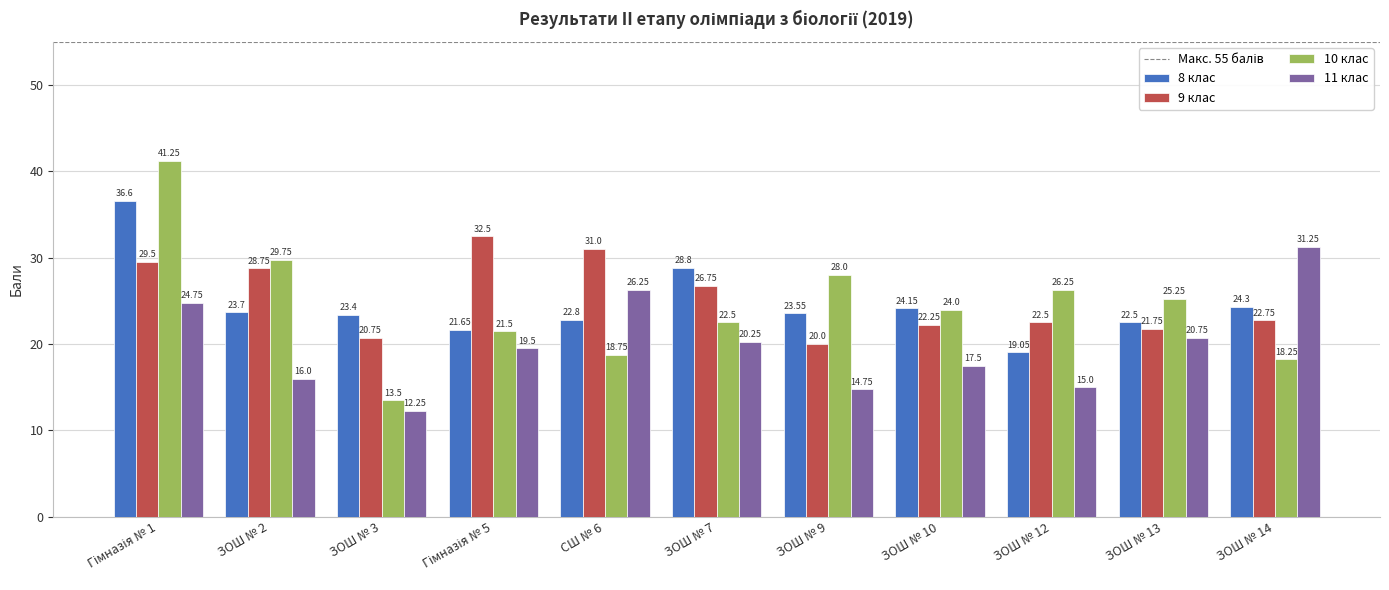

Rank the series at ЗОШ № 9 from lowest to highest value.

11 клас, 9 клас, 8 клас, 10 клас